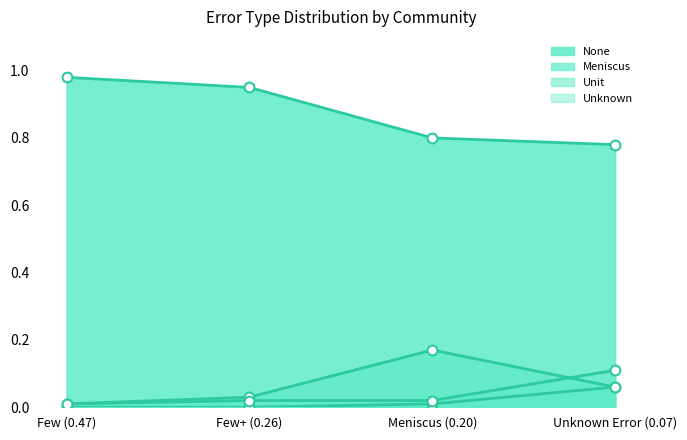

What is the total value across all series at Few+ (0.26)?

1.0